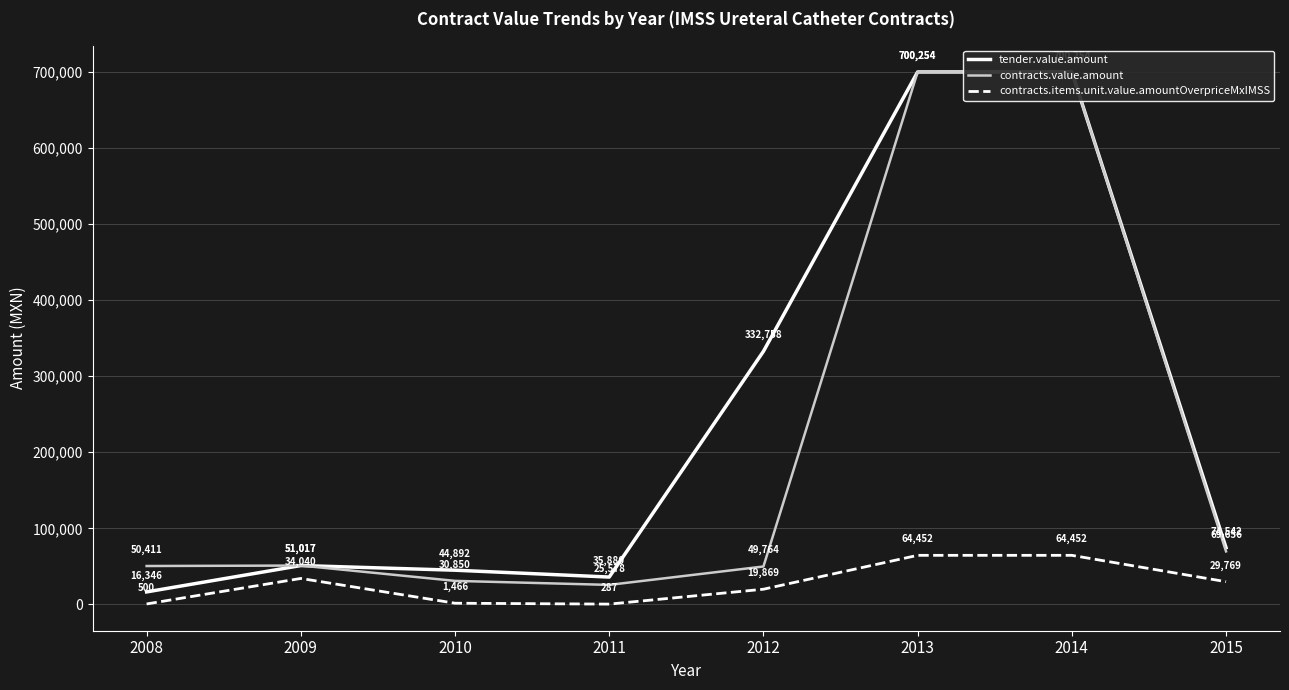

What are all the series names shown in the legend?

tender.value.amount, contracts.value.amount, contracts.items.unit.value.amountOverpriceMxIMSS